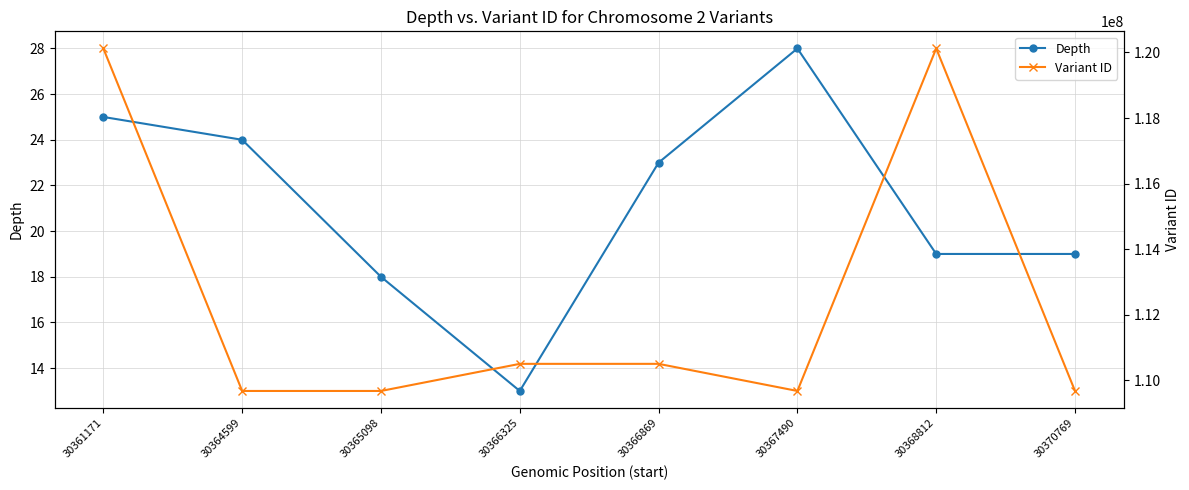

What is the total value across all series at 30361171?

120123009